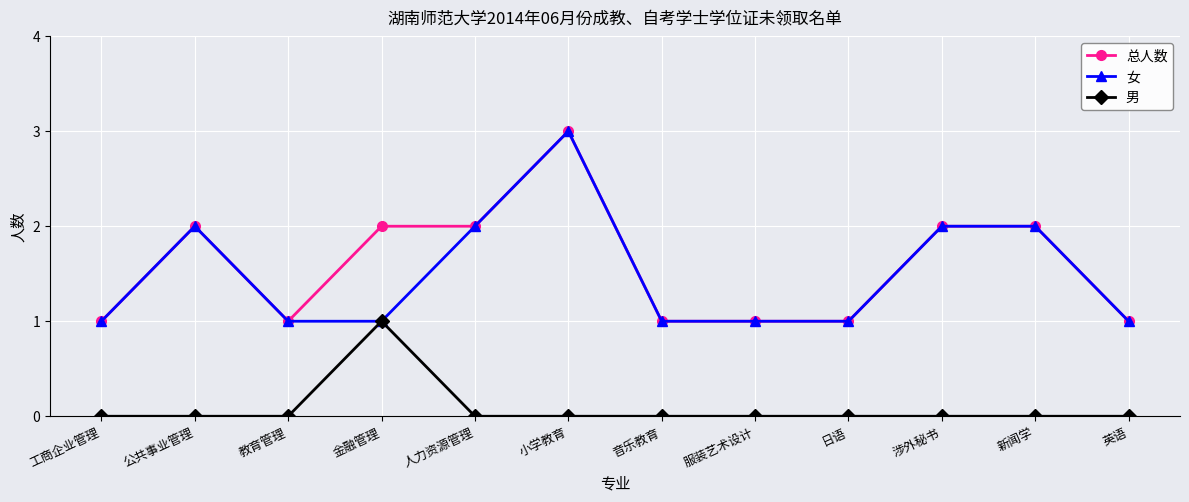

What are all the series names shown in the legend?

总人数, 女, 男